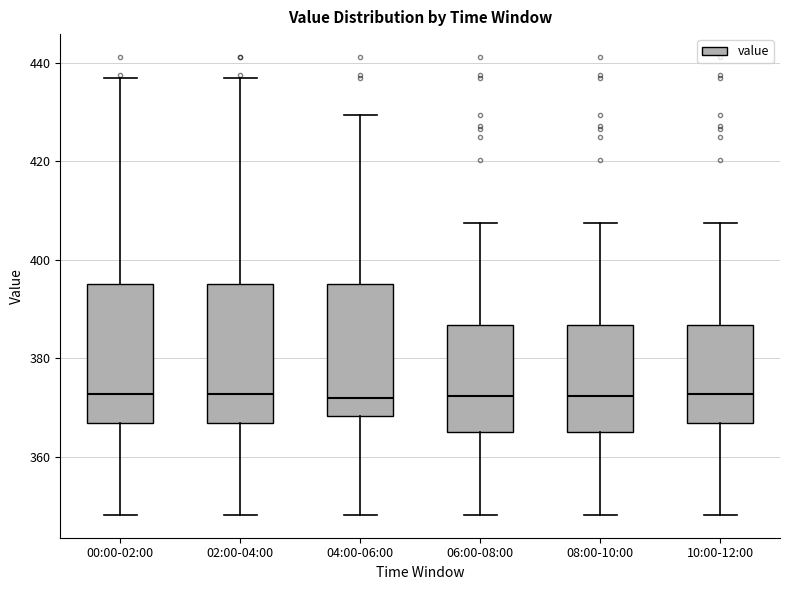

Reading left to right, read every box against the y-axis: the position of its median line, the range the box covers, and the ends of its whiskers. The values are not printed on the chart, so give them approximately, as read against the axis.

00:00-02:00: median 372, box 366 to 396, whiskers 348 to 436
02:00-04:00: median 372, box 366 to 396, whiskers 348 to 436
04:00-06:00: median 372, box 368 to 396, whiskers 348 to 430
06:00-08:00: median 372, box 366 to 386, whiskers 348 to 408
08:00-10:00: median 372, box 366 to 386, whiskers 348 to 408
10:00-12:00: median 372, box 366 to 386, whiskers 348 to 408